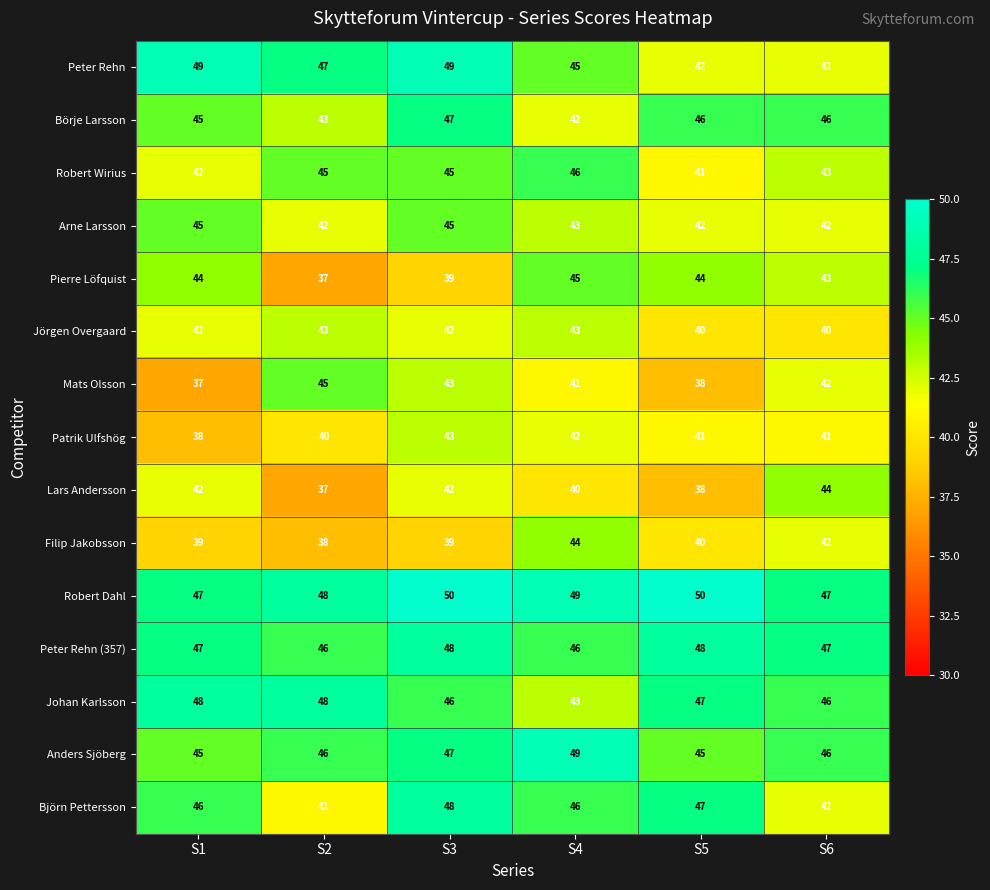

What is the difference between the maximum and minimum values in the Robert Wirius series?

5